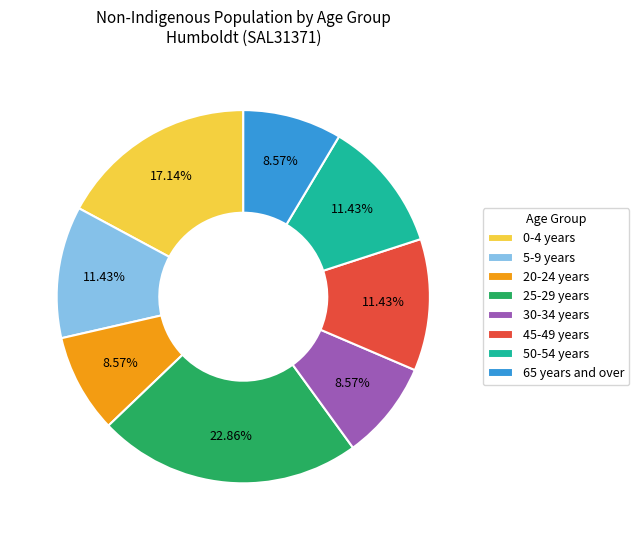

The 20-24 years slice represents 9% of the pie. True or false?

True